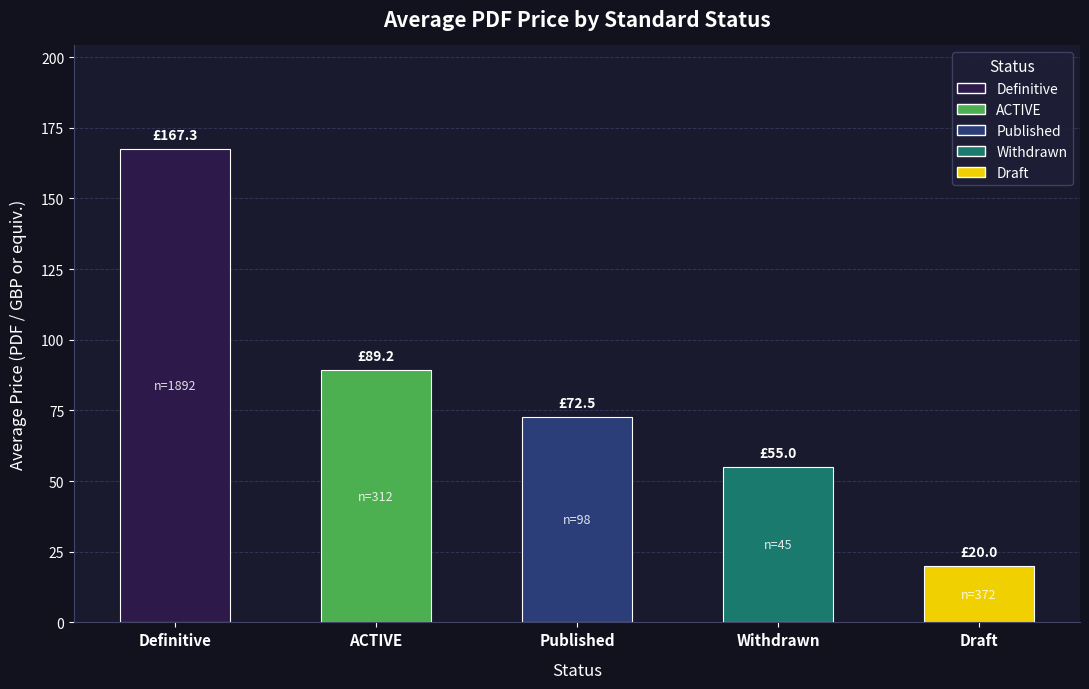

The chart shows a value of 158.2 at ACTIVE. True or false?

False